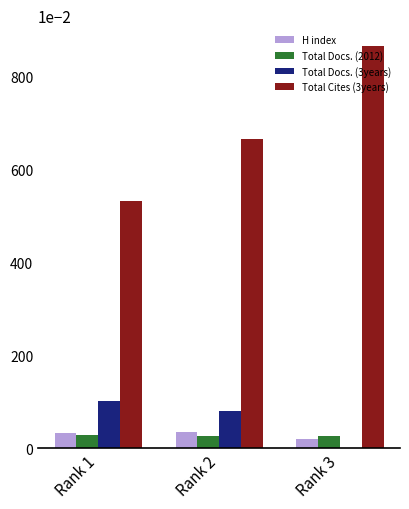

What is the sum of the Total Docs. (3years) values at Rank 2 and Rank 1?

1.8